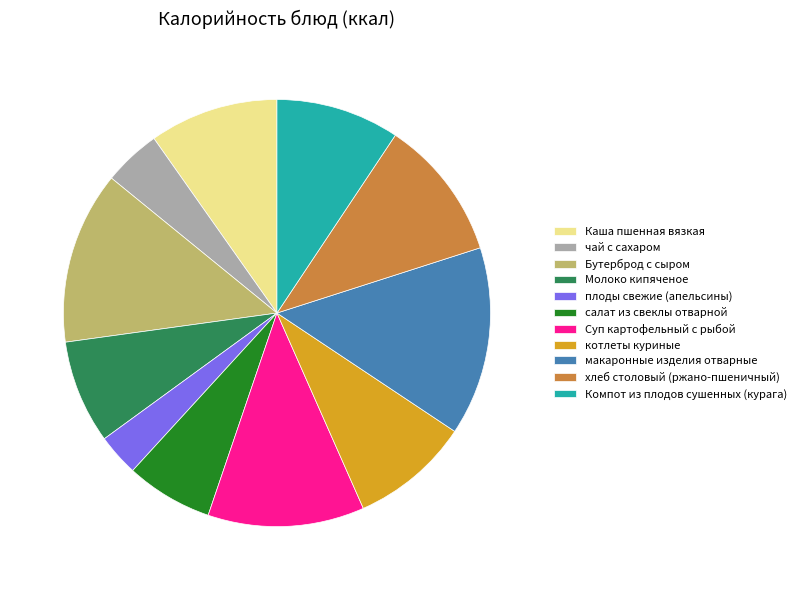

How many slices are in this pie chart?

11